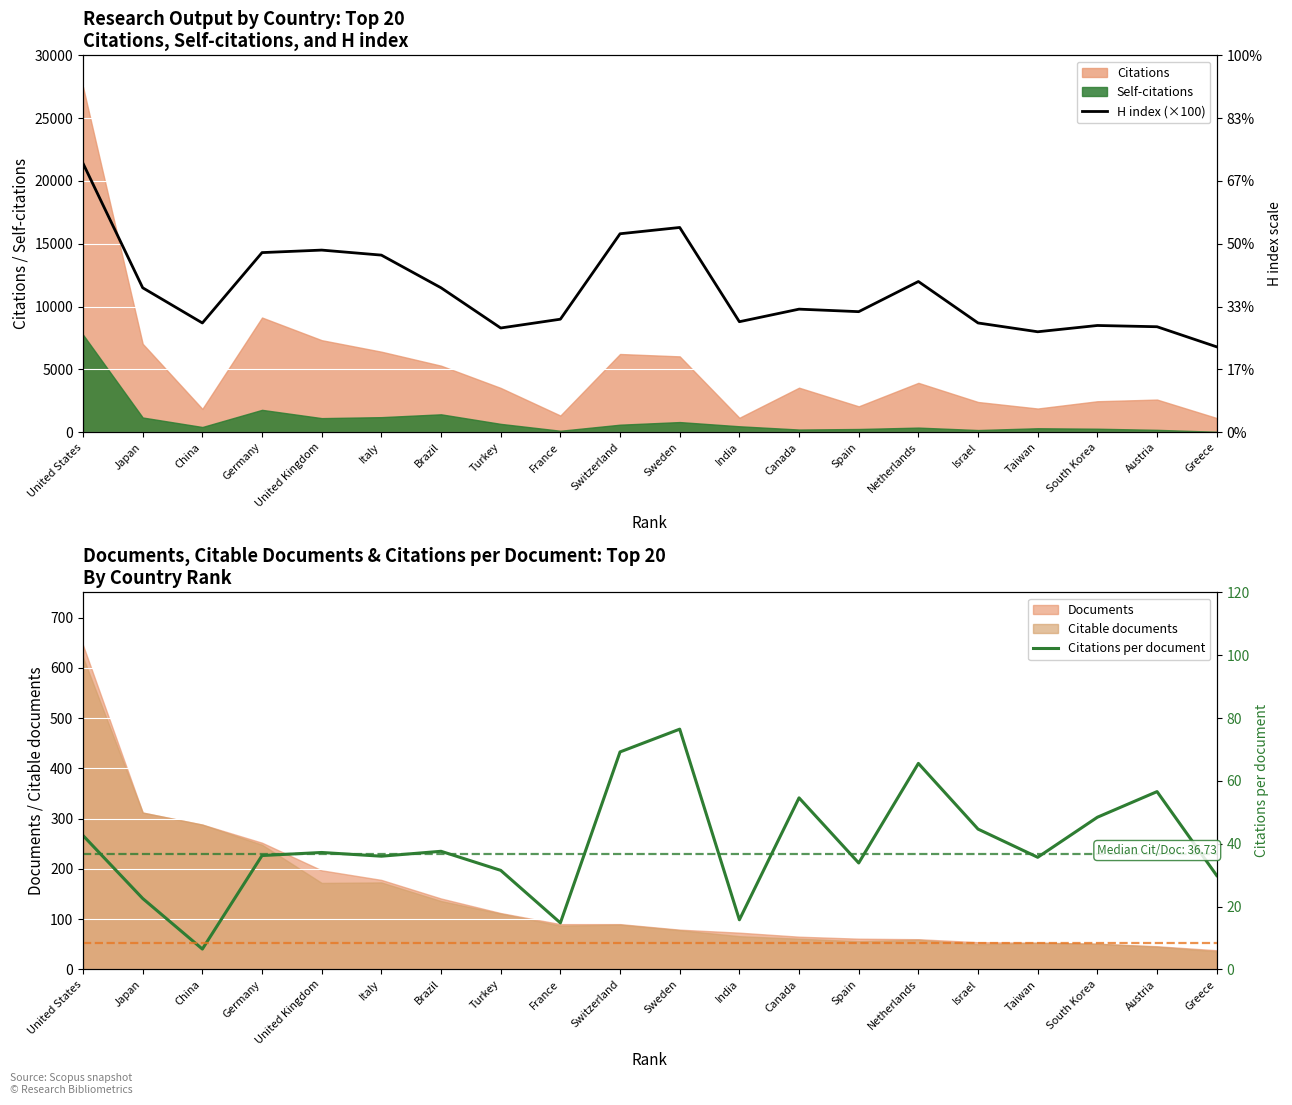

In Citations per document, how many points are lower than both neighbors (excluding endpoints)?

6